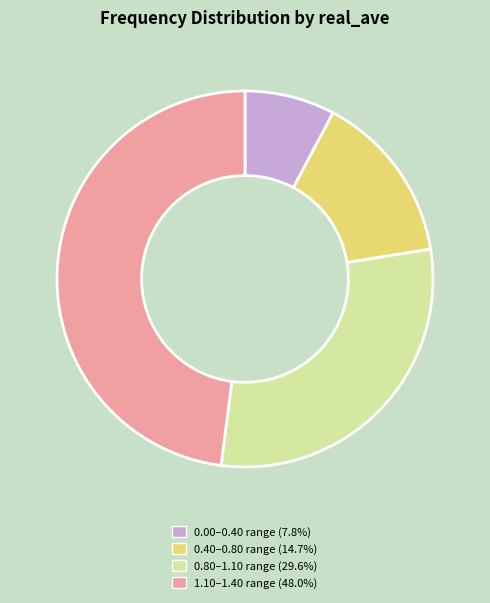

Count the number of slices in the pie.

4